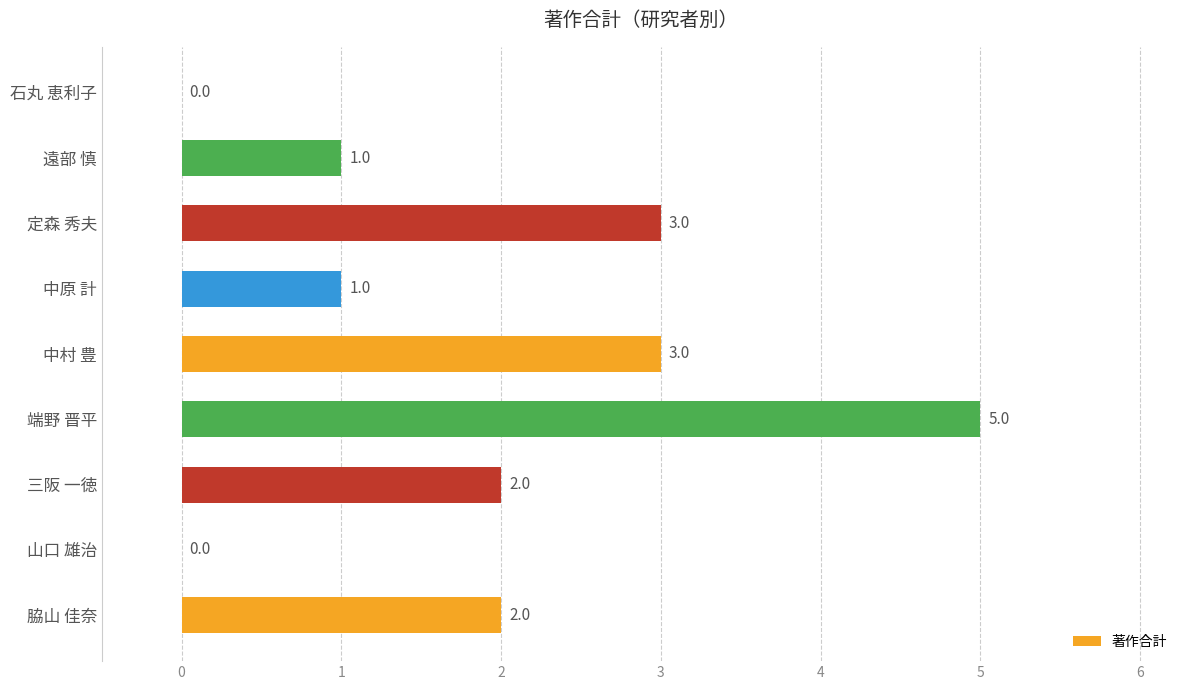

Reading top to bottom, what are all the values shown in this chart?

石丸 恵利子=0	遠部 慎=1	定森 秀夫=3	中原 計=1	中村 豊=3	端野 晋平=5	三阪 一徳=2	山口 雄治=0	脇山 佳奈=2